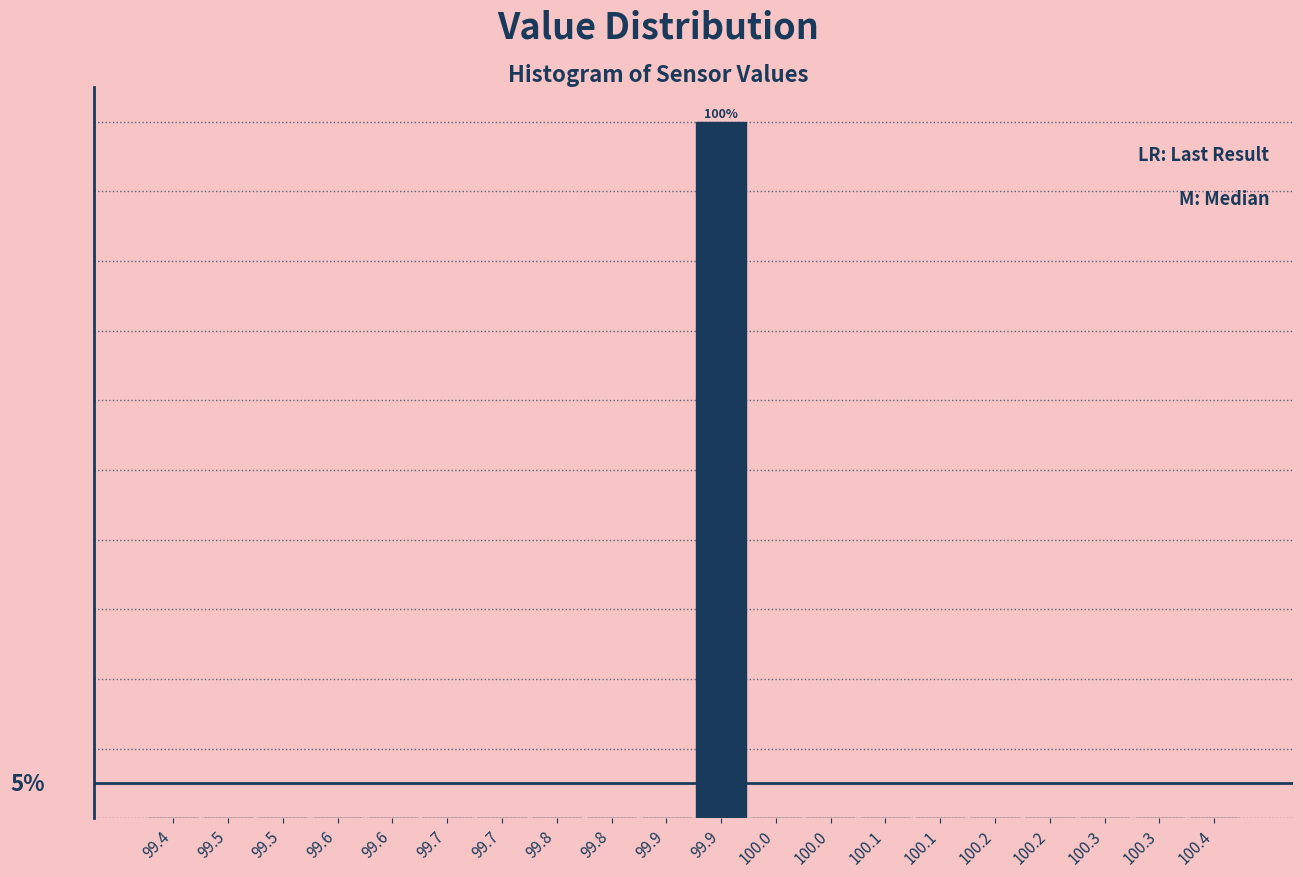

Are the bars horizontal?

No